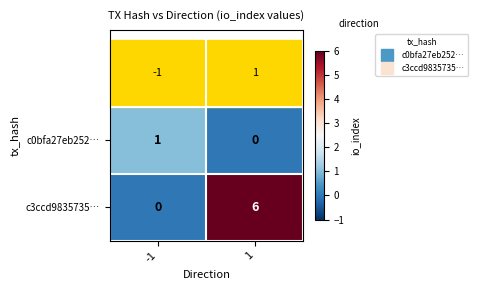

Is it true that c3ccd9835735… equals 6 at 1?

True